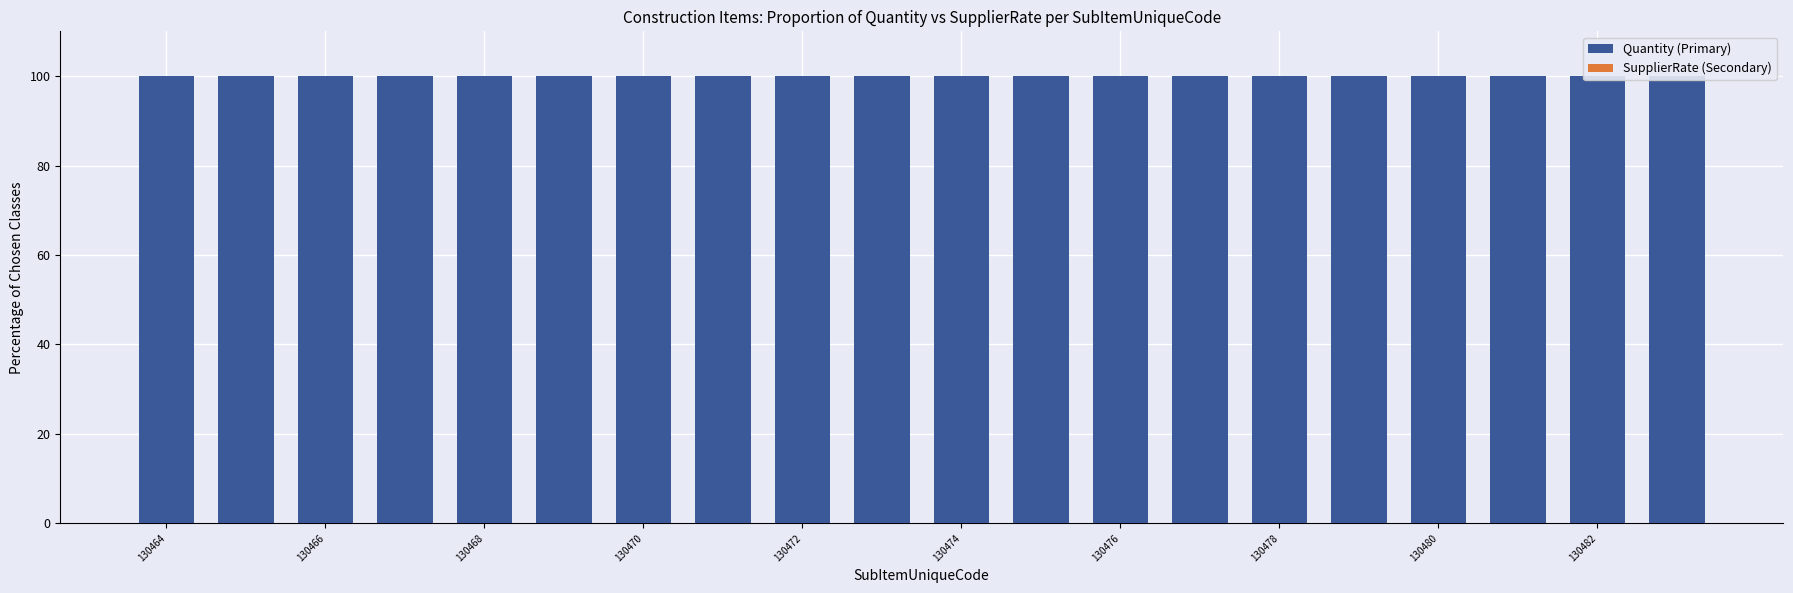

Which has a higher value, 130470 or 130466?

130470